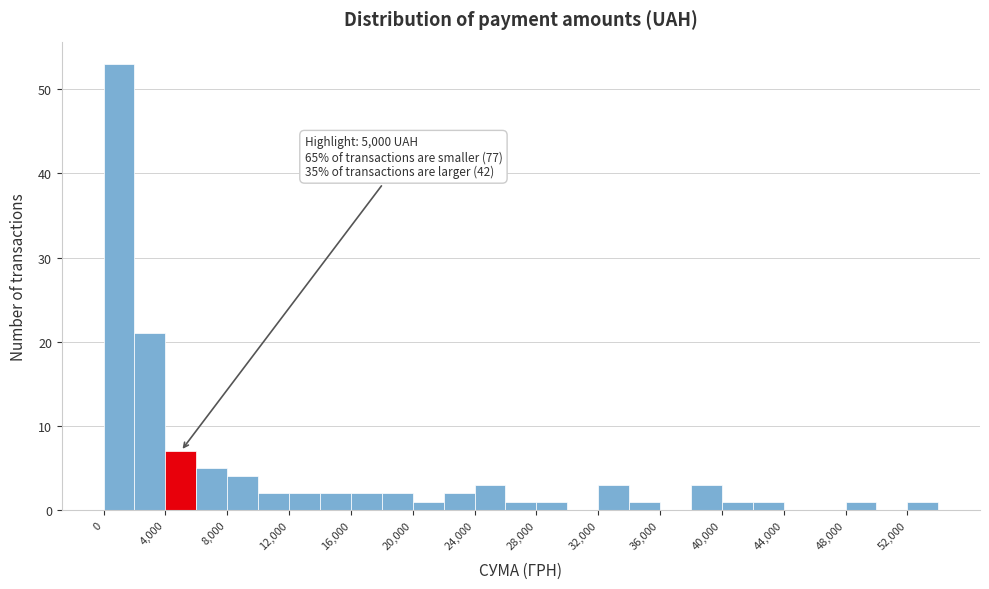

Over which range of the x-axis is the bar tallest?

0 to 2000